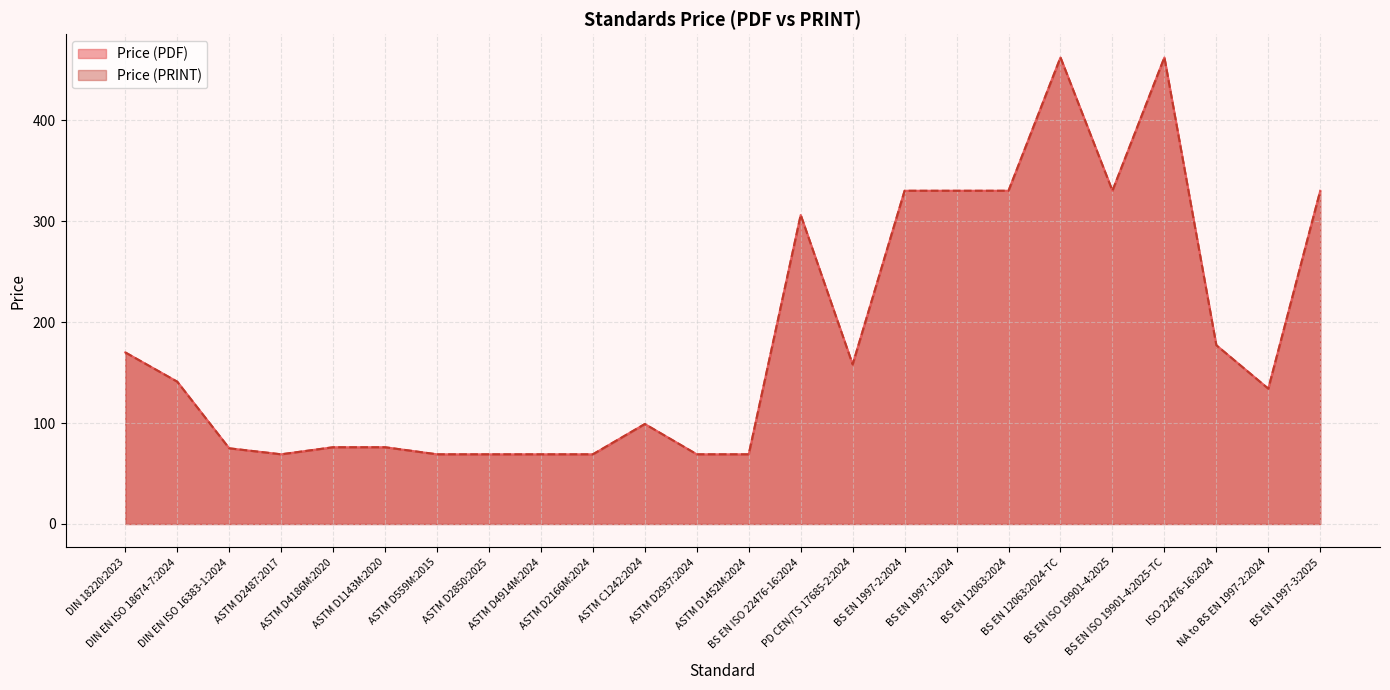

Reading left to right, extract all data points from this chart.

Price (PDF): DIN 18220:2023=169.9	DIN EN ISO 18674-7:2024=140.9	DIN EN ISO 16383-1:2024=75.0	ASTM D2487:2017=69.0	ASTM D4186M:2020=76.0	ASTM D1143M:2020=76.0	ASTM D559M:2015=69.0	ASTM D2850:2025=69.0	ASTM D4914M:2024=69.0	ASTM D2166M:2024=69.0	ASTM C1242:2024=99.0	ASTM D2937:2024=69.0	ASTM D1452M:2024=69.0	BS EN ISO 22476-16:2024=306.0	PD CEN/TS 17685-2:2024=158.0	BS EN 1997-2:2024=330.0	BS EN 1997-1:2024=330.0	BS EN 12063:2024=330.0	BS EN 12063:2024-TC=462.0	BS EN ISO 19901-4:2025=330.0	BS EN ISO 19901-4:2025-TC=462.0	ISO 22476-16:2024=177.0	NA to BS EN 1997-2:2024=134.0	BS EN 1997-3:2025=330.0
Price (PRINT): DIN 18220:2023=169.9	DIN EN ISO 18674-7:2024=140.9	DIN EN ISO 16383-1:2024=75.0	ASTM D2487:2017=69.0	ASTM D4186M:2020=76.0	ASTM D1143M:2020=76.0	ASTM D559M:2015=69.0	ASTM D2850:2025=69.0	ASTM D4914M:2024=69.0	ASTM D2166M:2024=69.0	ASTM C1242:2024=99.0	ASTM D2937:2024=69.0	ASTM D1452M:2024=69.0	BS EN ISO 22476-16:2024=306.0	PD CEN/TS 17685-2:2024=158.0	BS EN 1997-2:2024=330.0	BS EN 1997-1:2024=330.0	BS EN 12063:2024=330.0	BS EN 12063:2024-TC=462.0	BS EN ISO 19901-4:2025=330.0	BS EN ISO 19901-4:2025-TC=462.0	ISO 22476-16:2024=177.0	NA to BS EN 1997-2:2024=134.0	BS EN 1997-3:2025=330.0